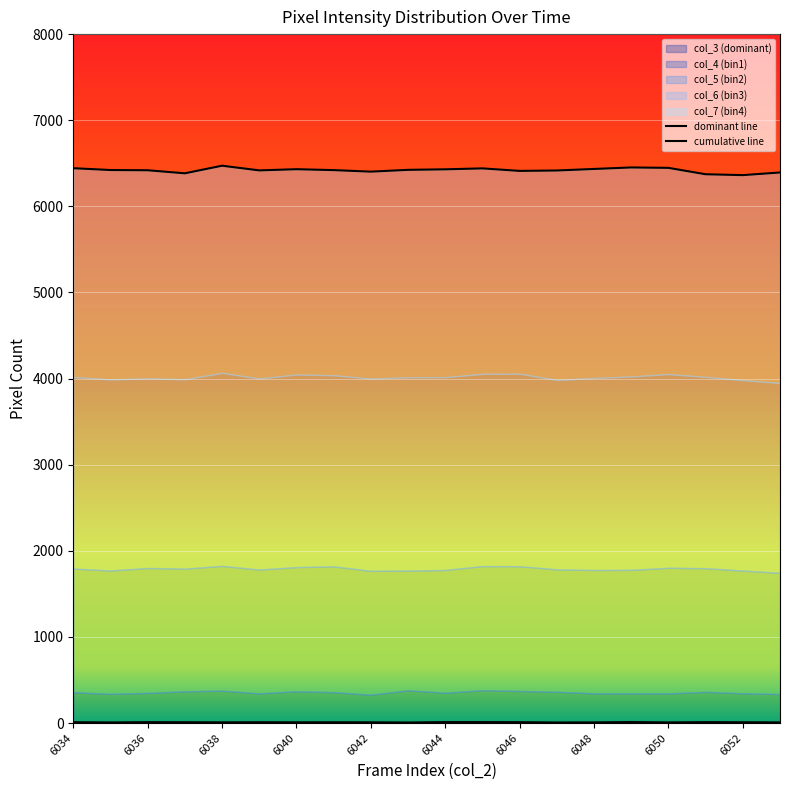

What position from the left is 15?

16